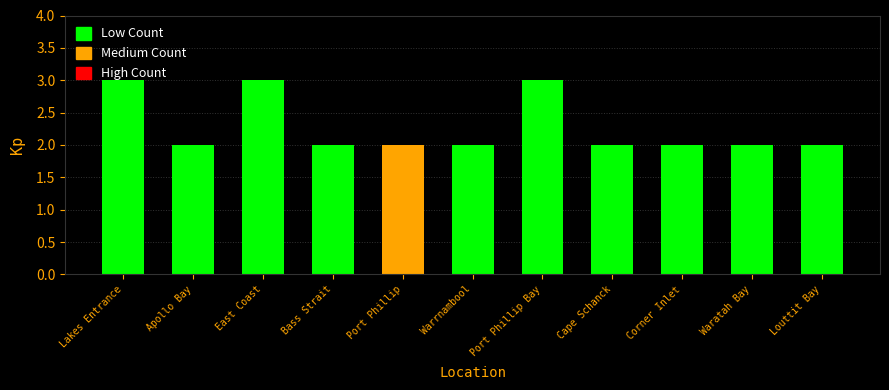

Does the chart contain any negative values?

No